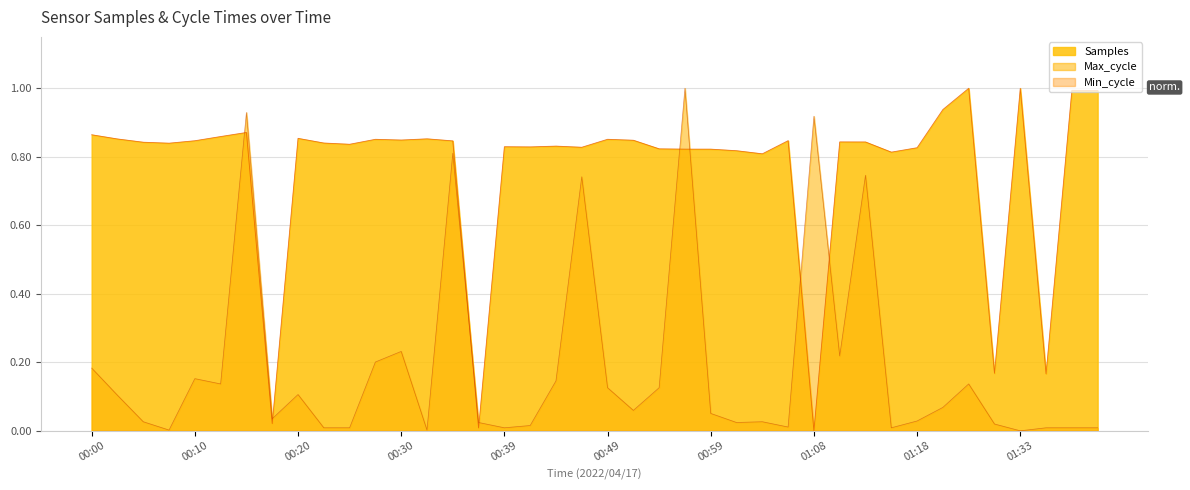

Where is the first local maximum for Max_cycle?

00:10